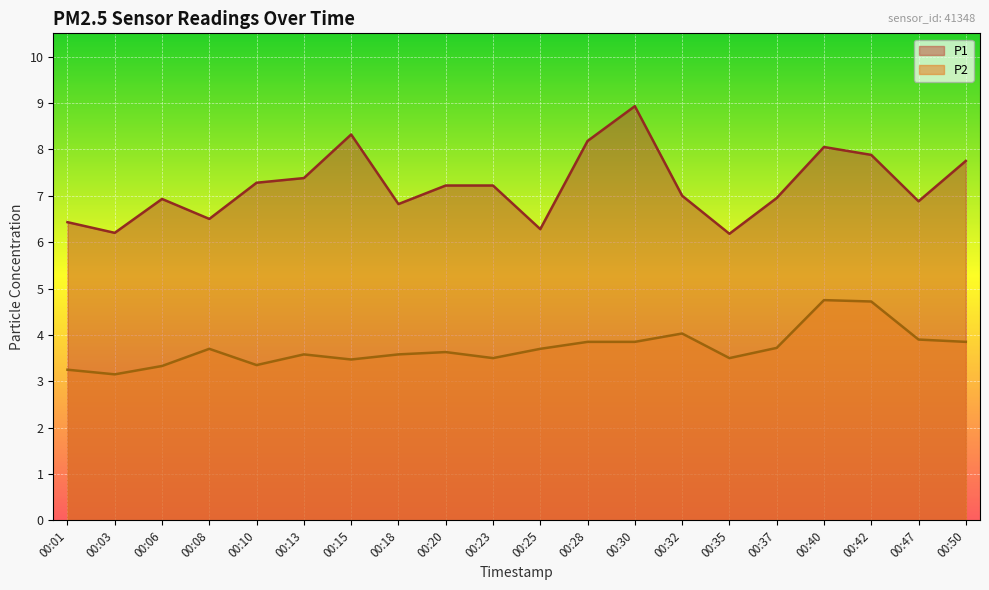

What are all the series names shown in the legend?

P1, P2